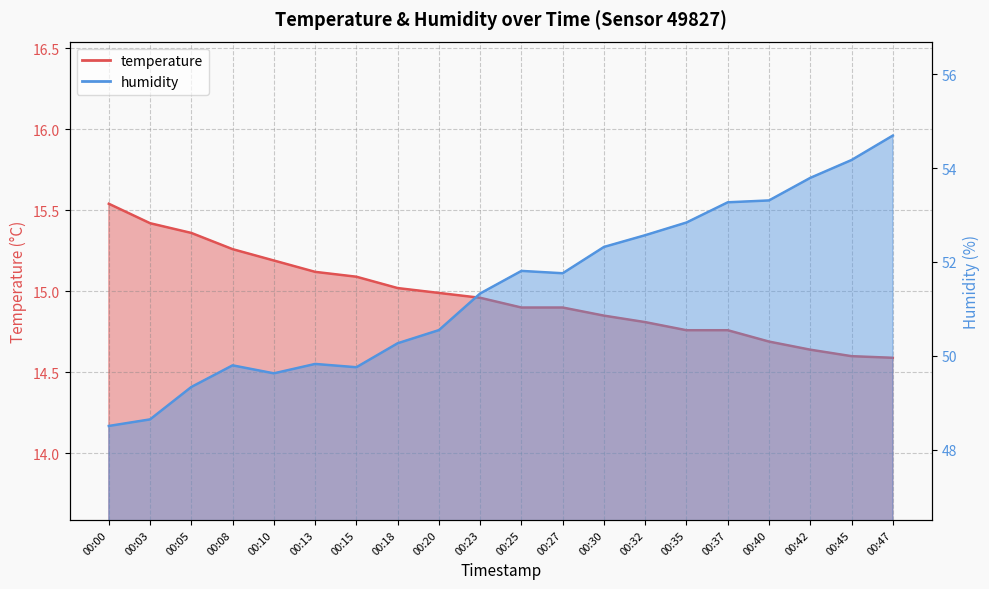

Which label corresponds to the largest value in the chart?

00:47